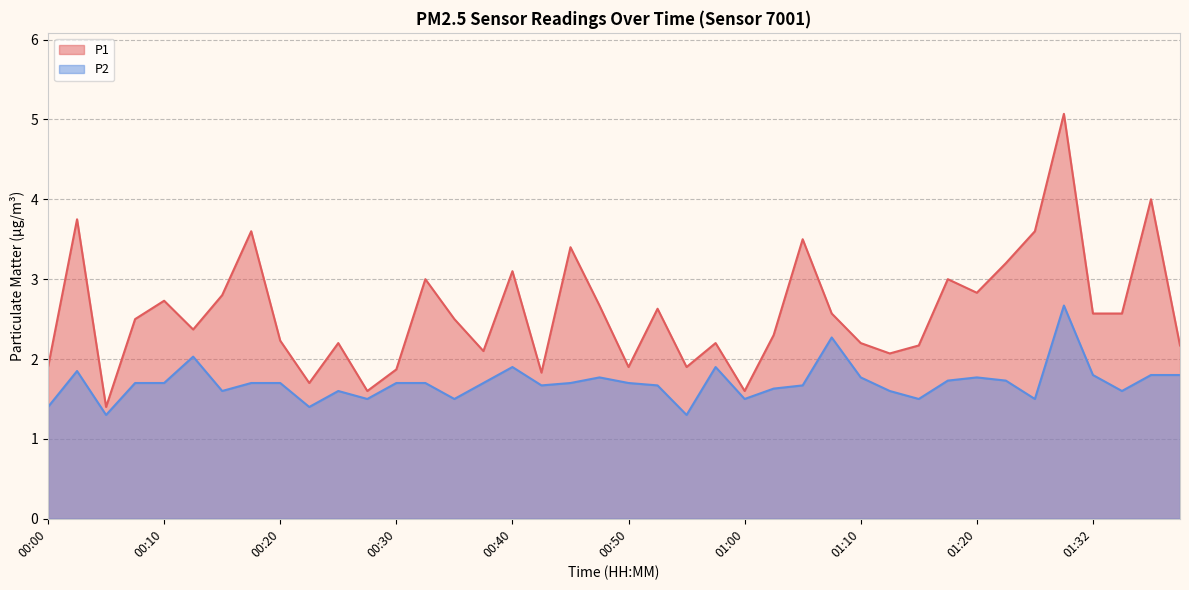

What is the minimum value for P2?

1.3